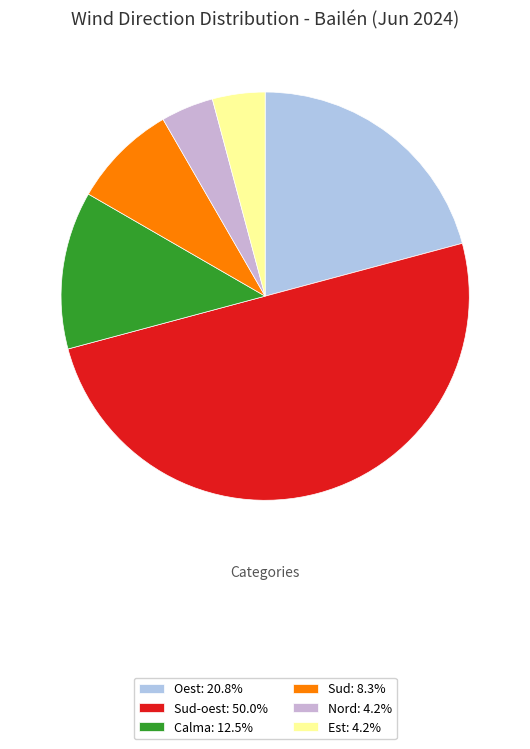

How many segments does this pie chart have?

6